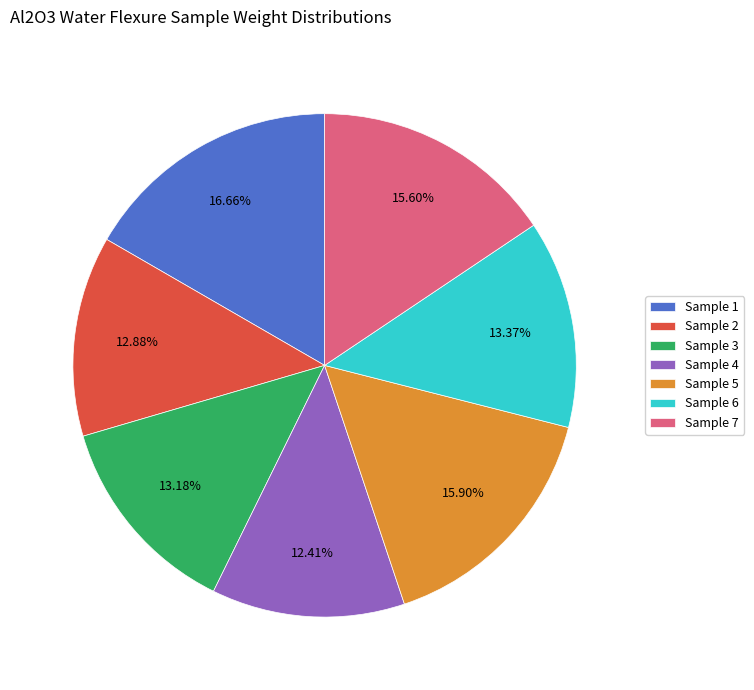

What percentage do Sample 7 and Sample 3 together represent?

28.8%